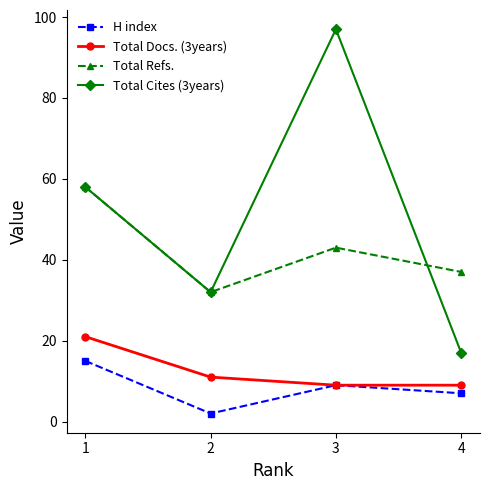

True or false: Total Docs. (3years) has more than 2 interior local peaks.

False